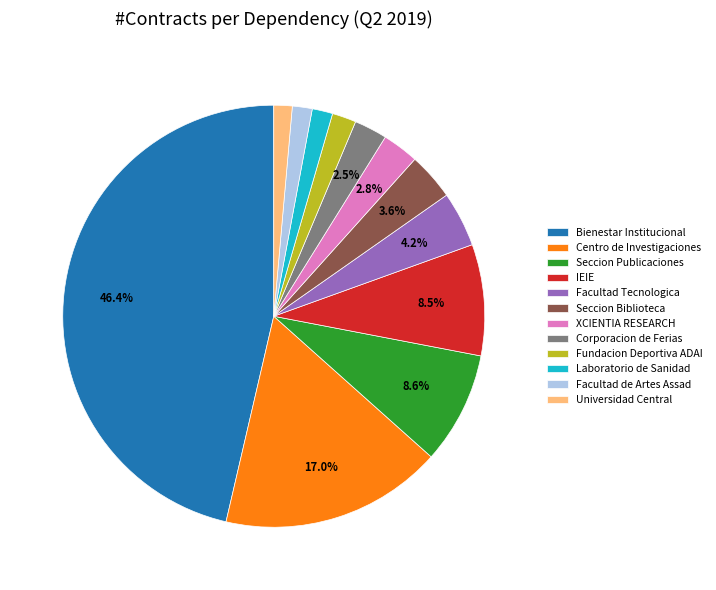

How many slices are in this pie chart?

12